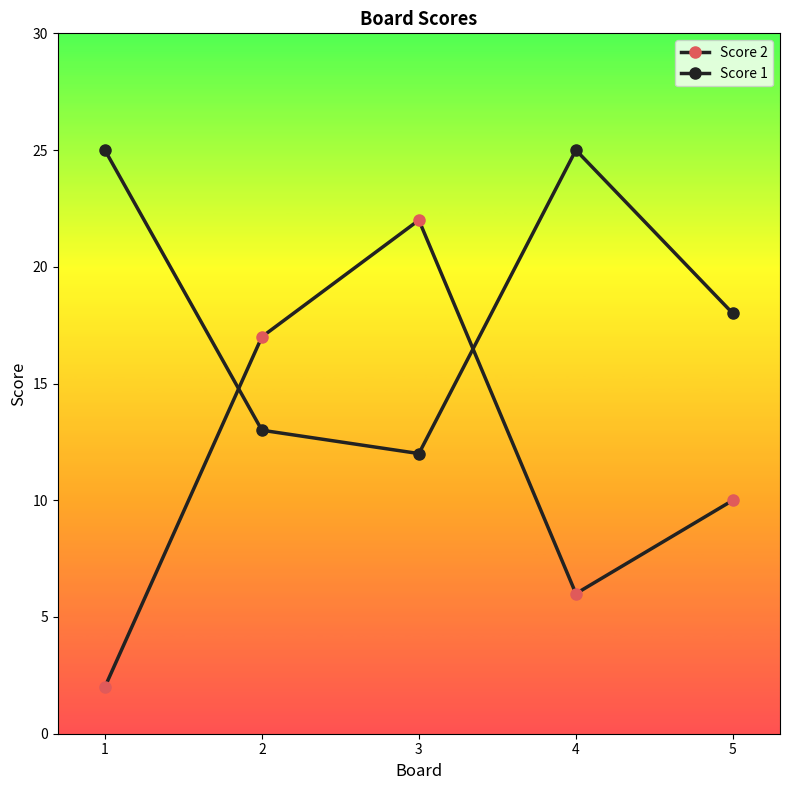

How many lines are shown in the chart?

2